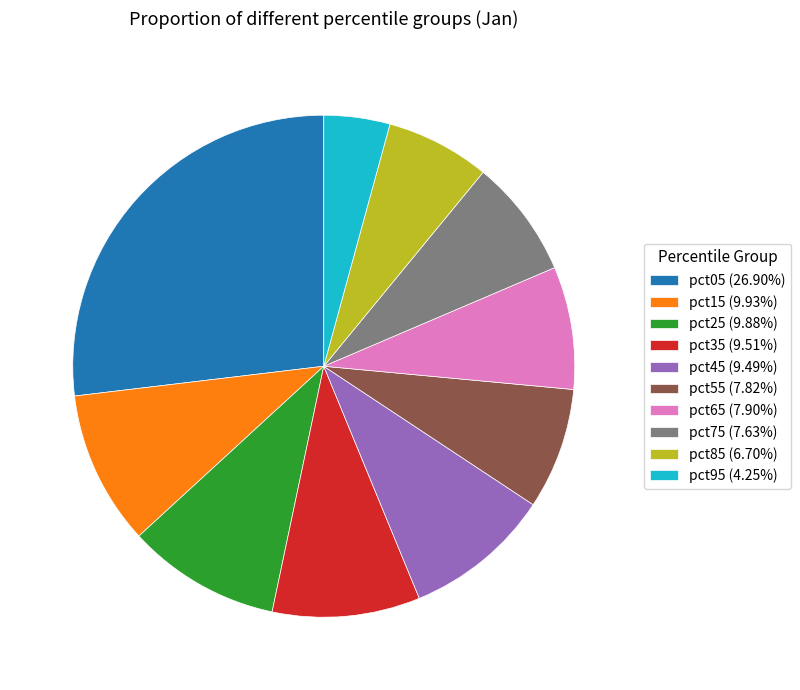

Do pct65 (7.90%) and pct55 (7.82%) together represent more than half of the pie?

No